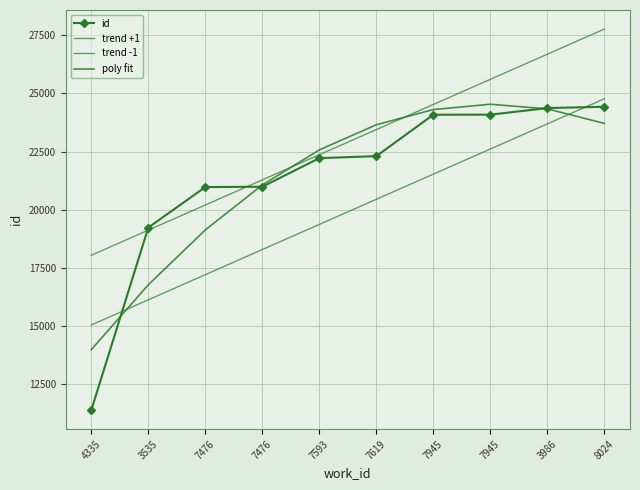

Reading left to right, transcribe all the data shown in this chart.

id: 11367.0	19226.0	20970.0	20984.0	22215.0	22301.0	24085.0	24087.0	24371.0	24428.0
trend +1: 18034.2	19116.2	20198.3	21280.3	22362.4	23444.4	24526.5	25608.5	26690.6	27772.6
trend -1: 15034.2	16116.2	17198.3	18280.3	19362.4	20444.4	21526.5	22608.5	23690.6	24772.6
poly fit: 13972.2	16762.2	19125.3	21061.3	22570.4	23652.4	24307.5	24535.5	24336.6	23710.6